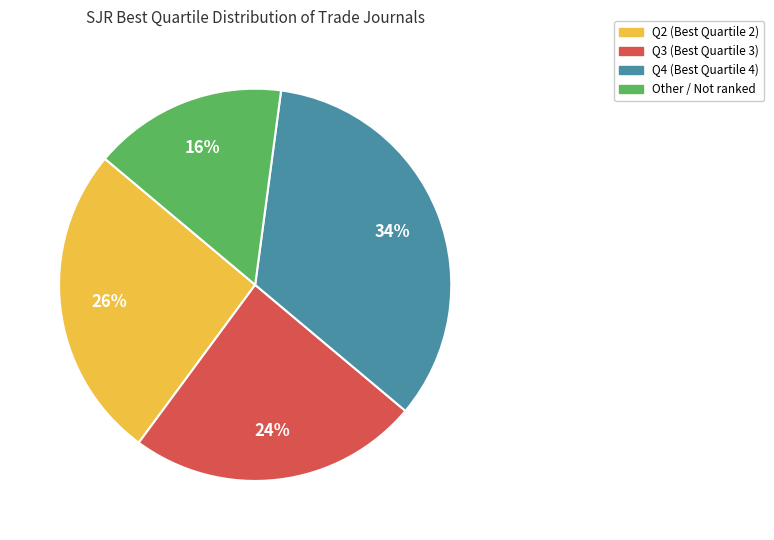

Is it true that Q2 is 26% of the pie?

True